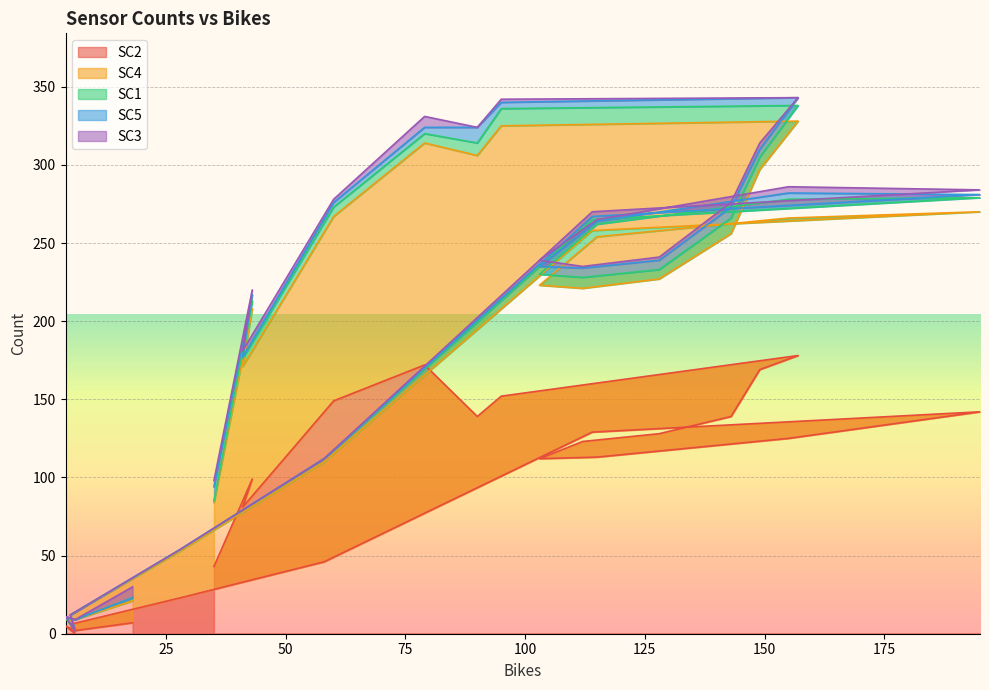

Which series has the largest total across all categories?

SC2